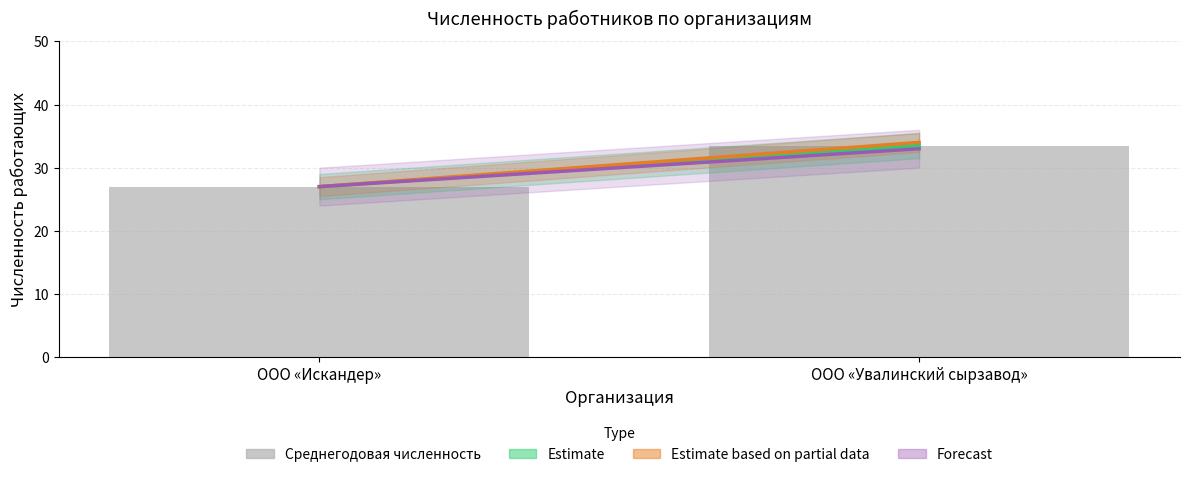

The value at ООО «Искандер» is 27.0. True or false?

True